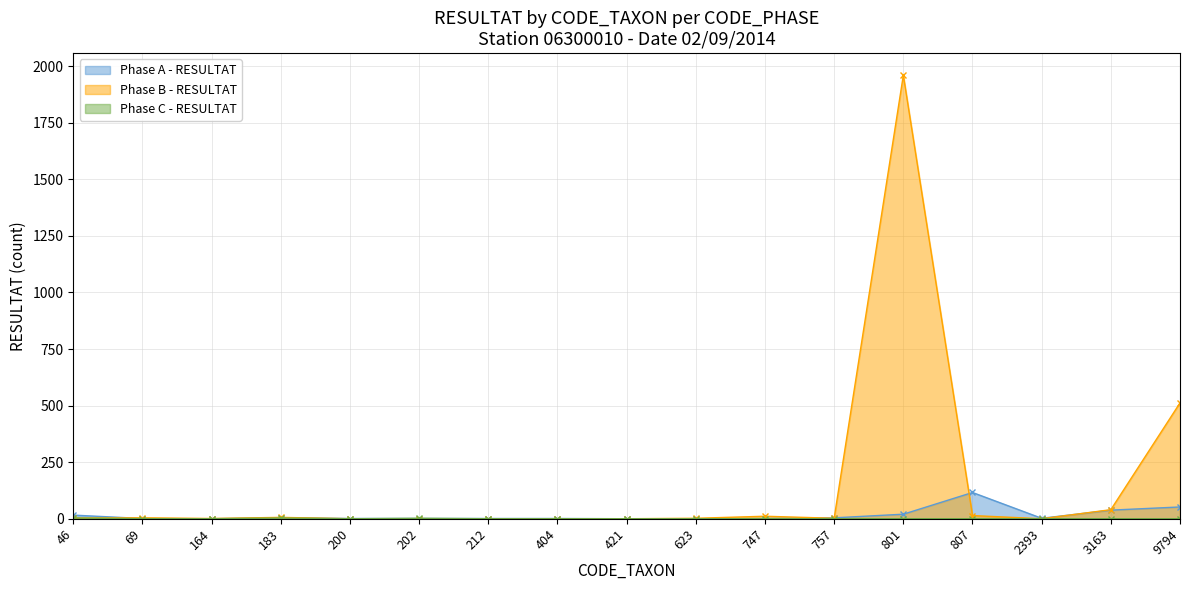

How many interior local valleys does the Phase C - RESULTAT series have?

1